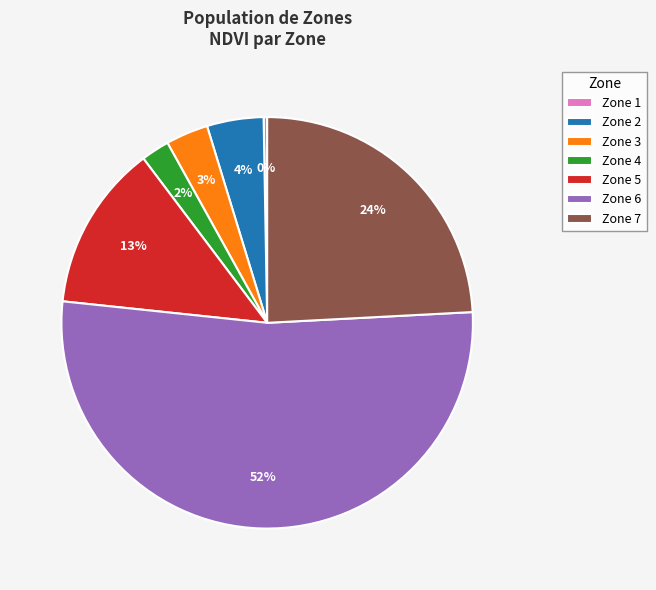

How many segments does this pie chart have?

7